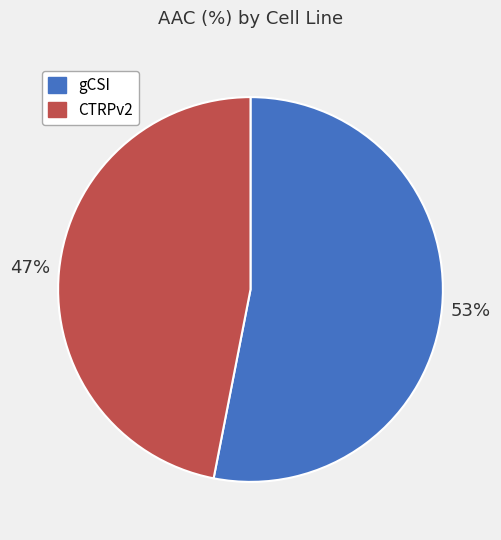

The CTRPv2 slice represents 36% of the pie. True or false?

False